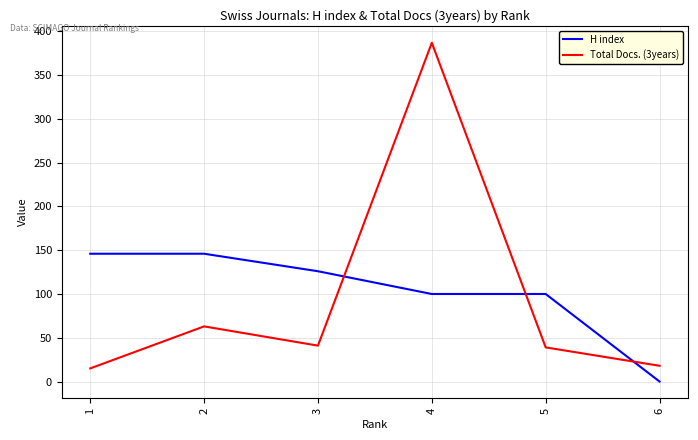

Does the chart display data point markers on the line(s)?

No